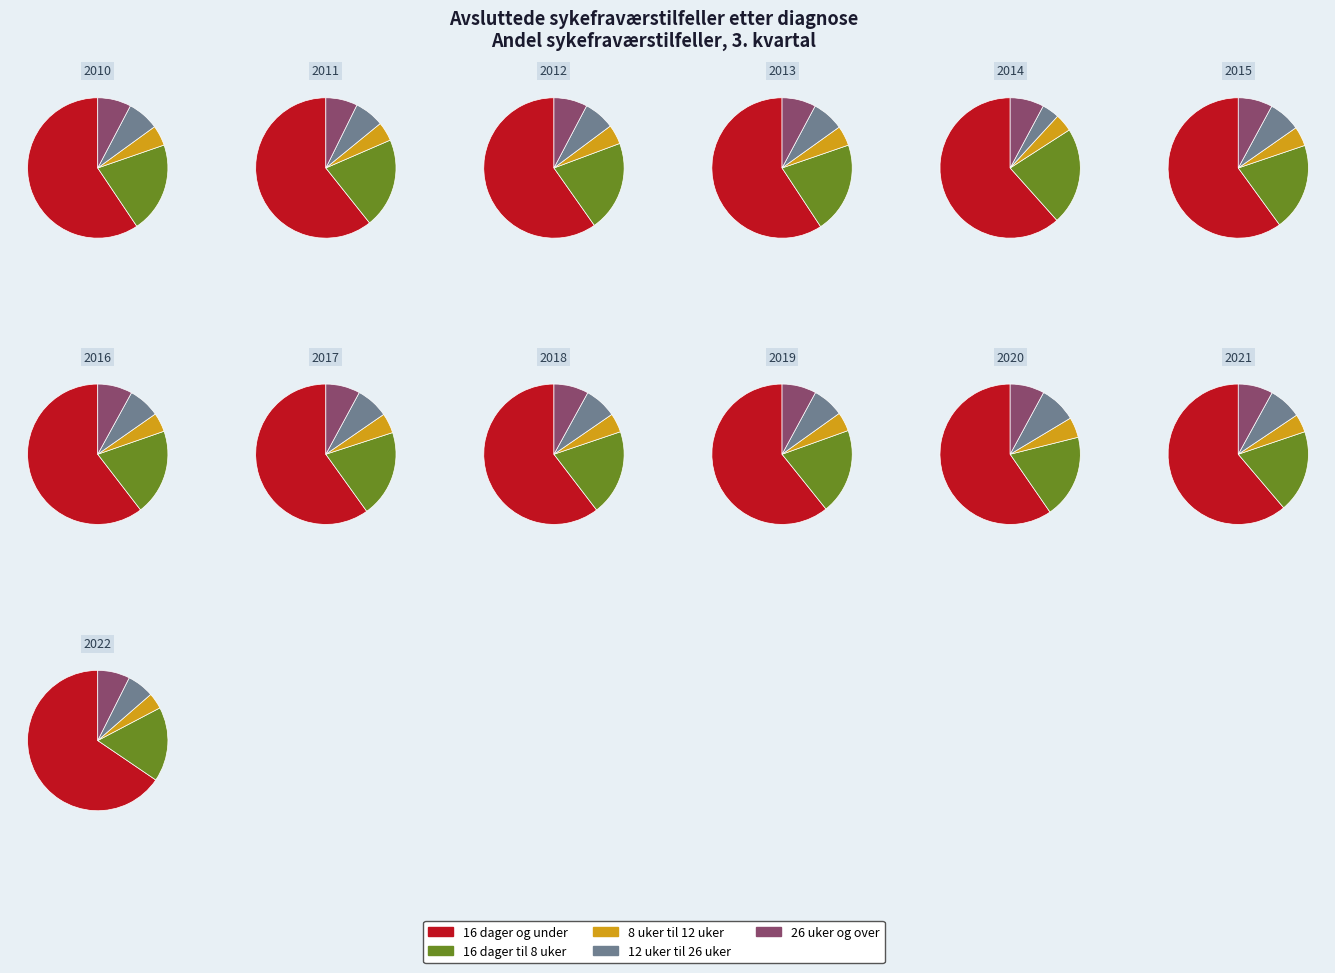

Which series has the largest range (max minus min)?

16 dager og under